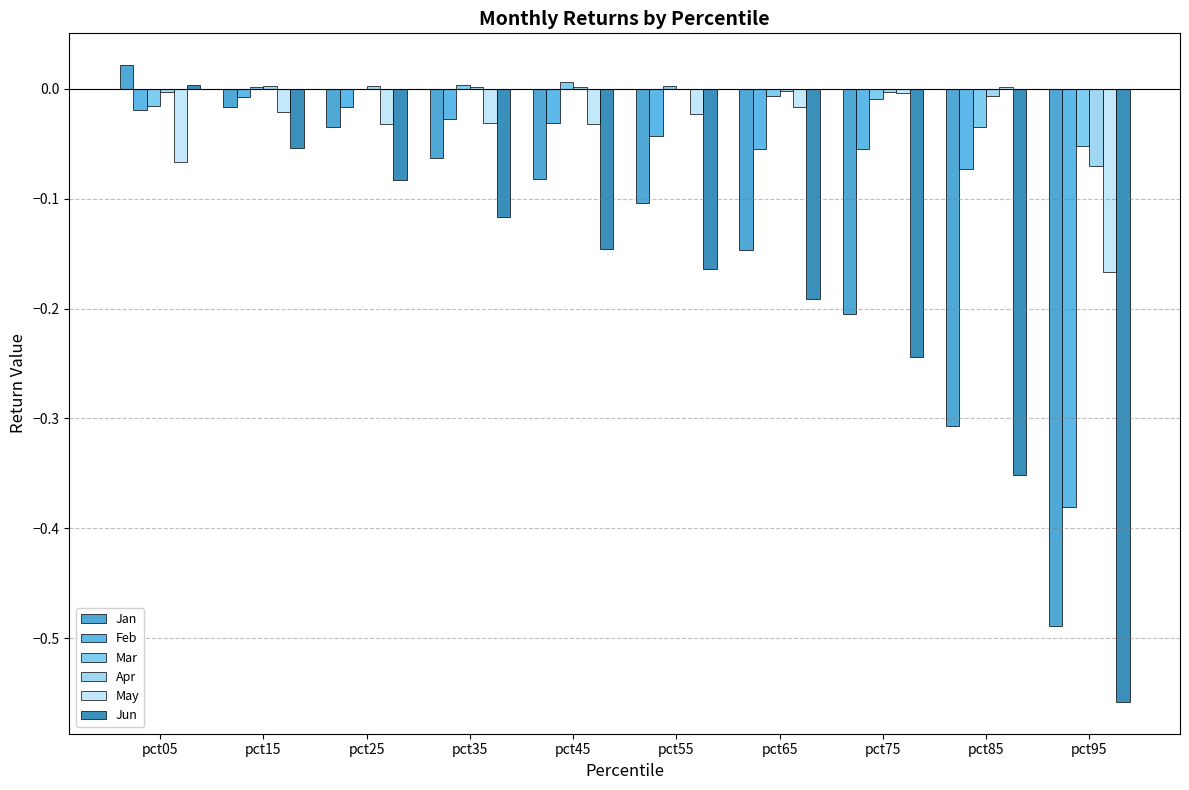

Reading left to right, what are all the values shown in this chart?

Jan: pct05=0.0	pct15=-0.0	pct25=-0.0	pct35=-0.1	pct45=-0.1	pct55=-0.1	pct65=-0.1	pct75=-0.2	pct85=-0.3	pct95=-0.5
Feb: pct05=-0.0	pct15=-0.0	pct25=-0.0	pct35=-0.0	pct45=-0.0	pct55=-0.0	pct65=-0.1	pct75=-0.1	pct85=-0.1	pct95=-0.4
Mar: pct05=-0.0	pct15=0.0	pct25=-0.0	pct35=0.0	pct45=0.0	pct55=0.0	pct65=-0.0	pct75=-0.0	pct85=-0.0	pct95=-0.1
Apr: pct05=-0.0	pct15=0.0	pct25=0.0	pct35=0.0	pct45=0.0	pct55=-0.0	pct65=-0.0	pct75=-0.0	pct85=-0.0	pct95=-0.1
May: pct05=-0.1	pct15=-0.0	pct25=-0.0	pct35=-0.0	pct45=-0.0	pct55=-0.0	pct65=-0.0	pct75=-0.0	pct85=0.0	pct95=-0.2
Jun: pct05=0.0	pct15=-0.1	pct25=-0.1	pct35=-0.1	pct45=-0.1	pct55=-0.2	pct65=-0.2	pct75=-0.2	pct85=-0.4	pct95=-0.6